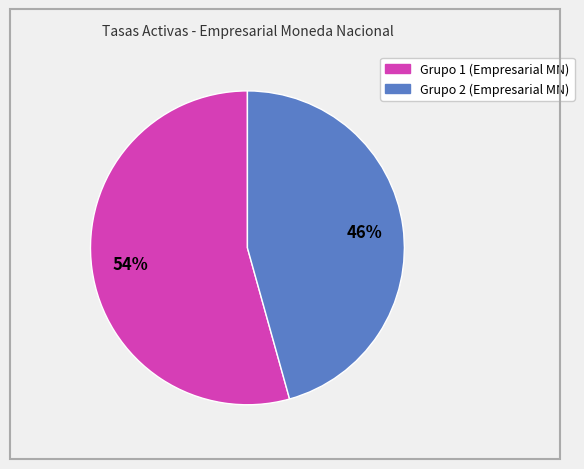

To the nearest percent, what is the average slice percentage?

50%